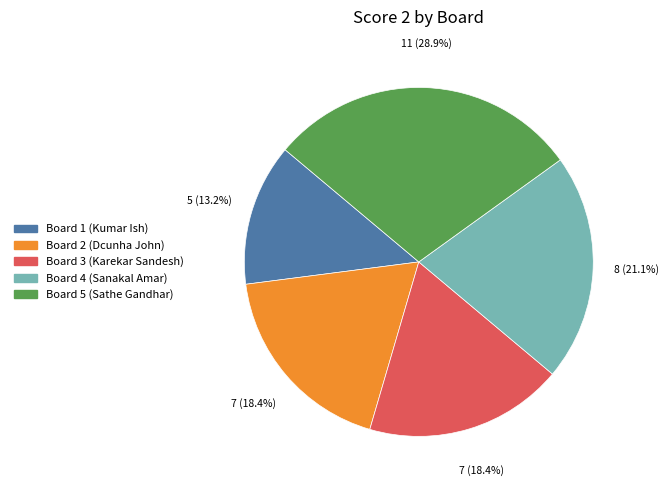

Does Board 3 (Karekar Sandesh) account for over 50% of the chart?

No